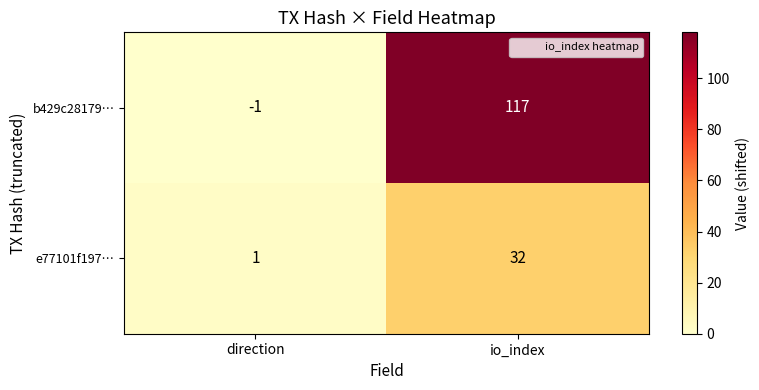

Is it true that e77101f197… equals 1 at direction?

True